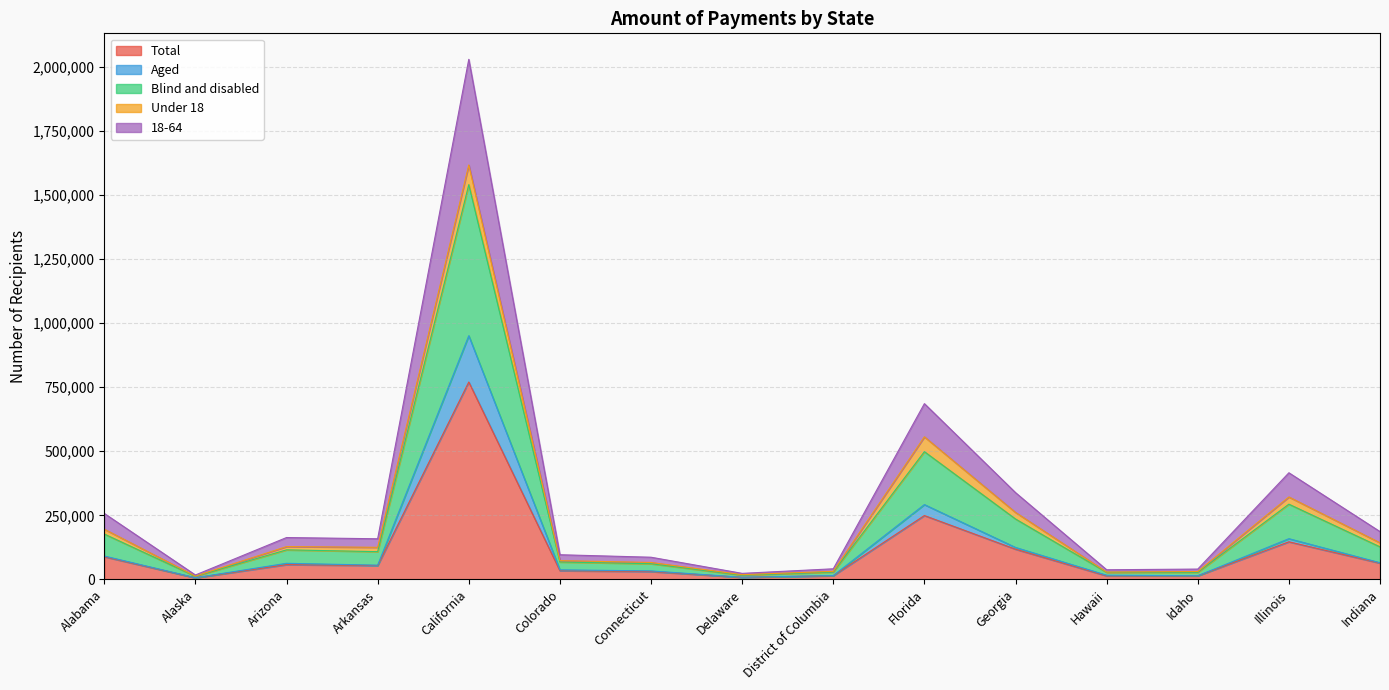

What is the maximum value for Total?

770339